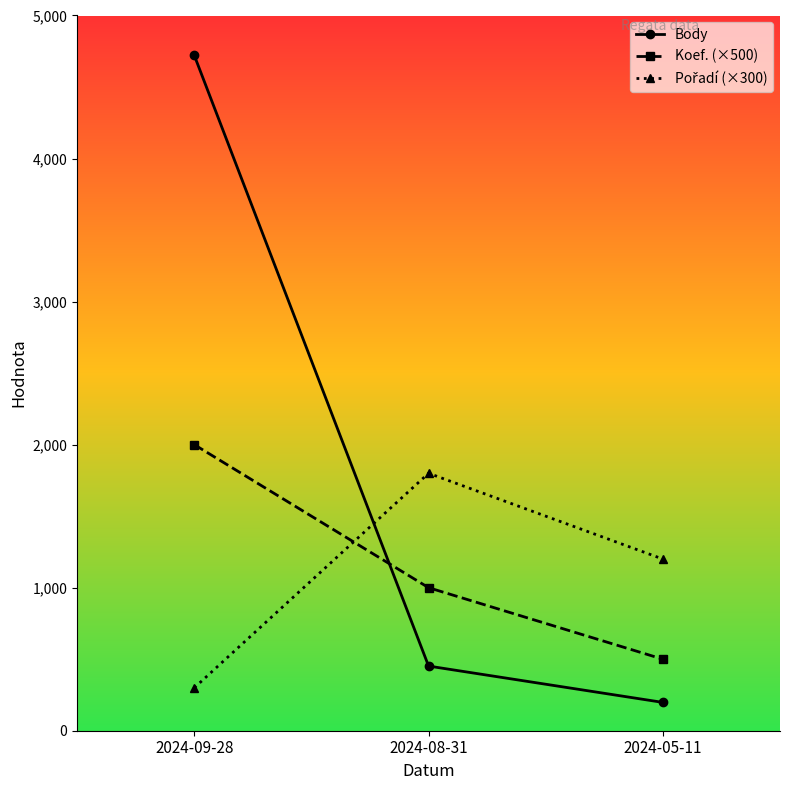

At how many categories does at least one series exceed 3519?

1